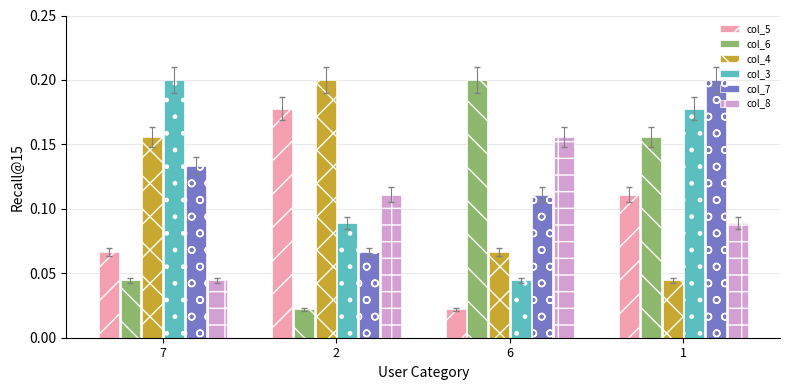

Which category has the lowest value in the col_8 series?

7